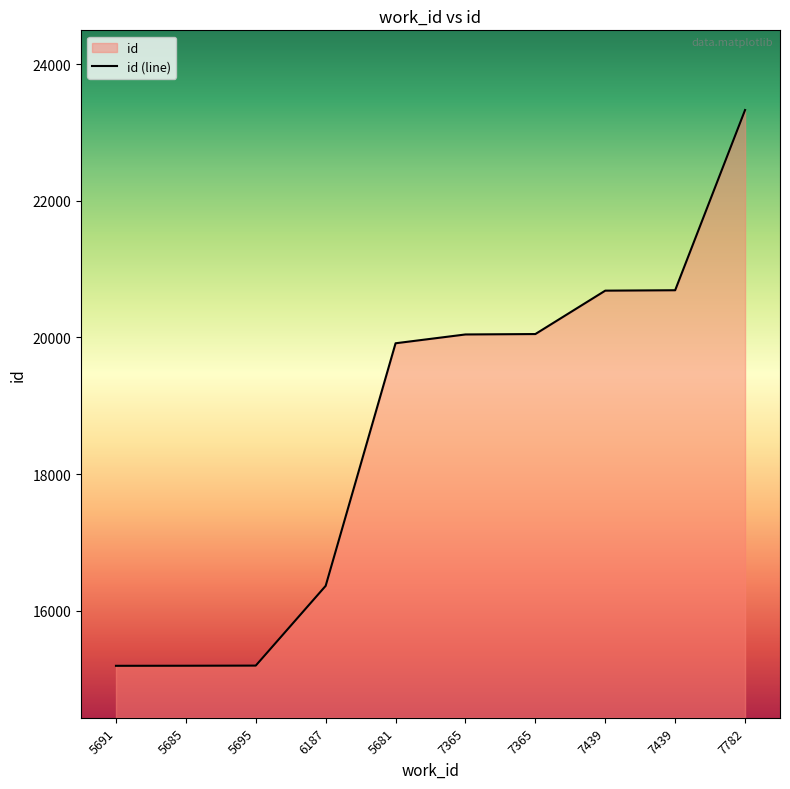

Rank the categories by value from highest to lowest.

7782, 7439, 7439, 7365, 7365, 5681, 6187, 5695, 5685, 5691